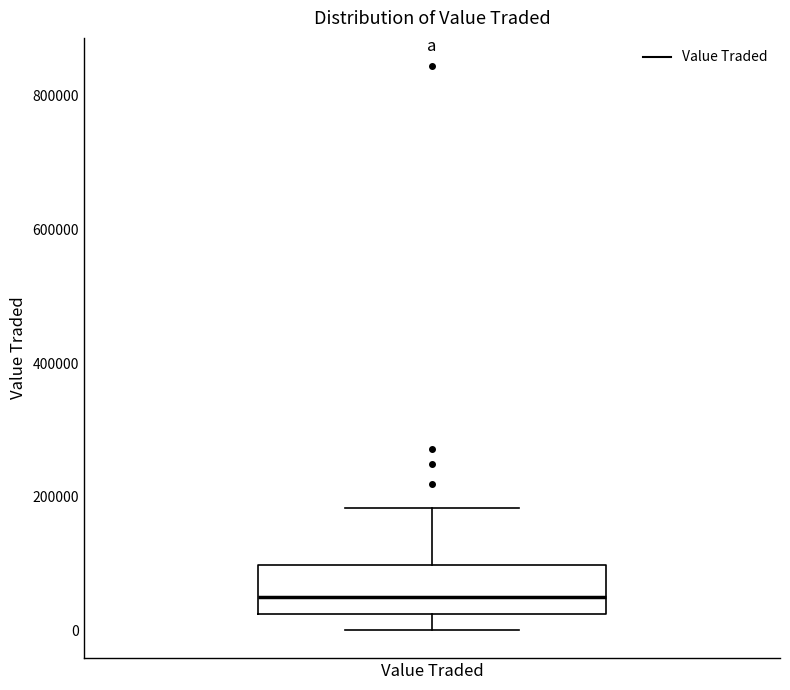

Read this box plot against the y-axis: the position of the median line, the range covered by the box, and the ends of both whiskers. The values are not printed on the chart, so give them approximately, as read against the axis.

median 40000, box 20000 to 100000, whiskers 0 to 180000